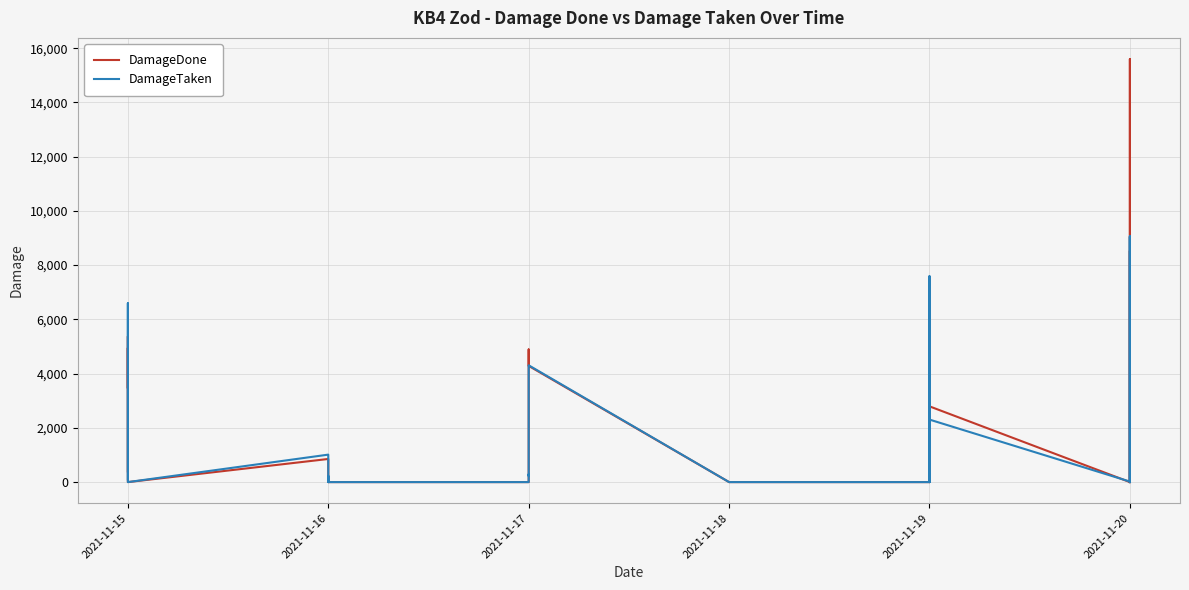

Which series changed the most between 6 and 9?

DamageTaken